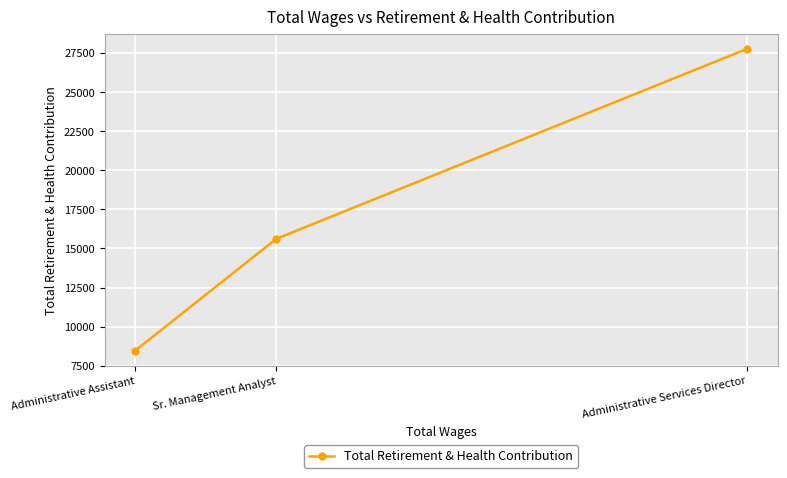

What is the sum of the values at Administrative Services Director and Sr. Management Analyst?

43393